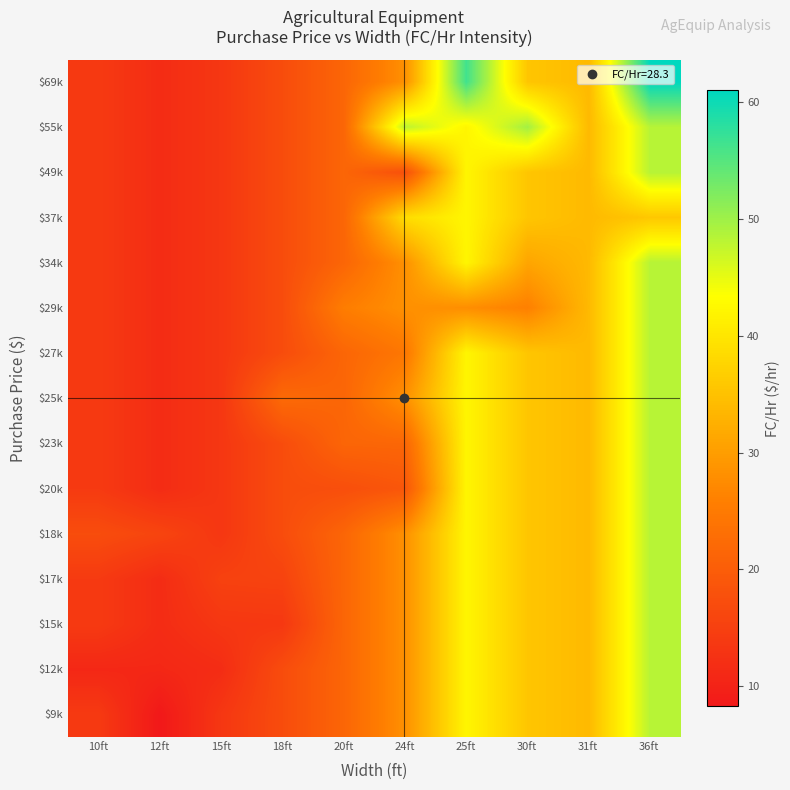

What is the total value across all series at 10ft?

210.6